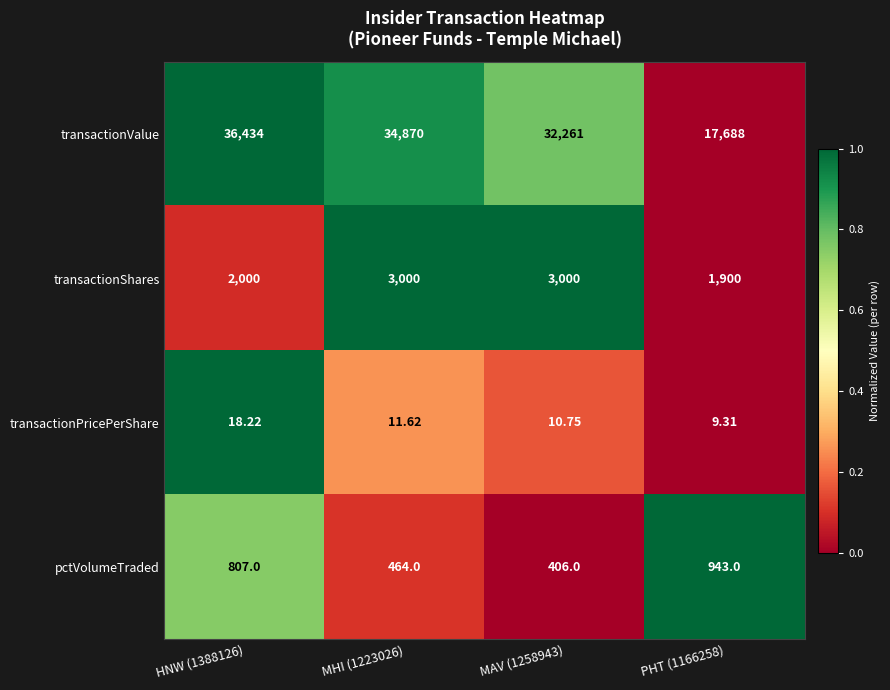

List the series in order of their peak value, lowest first.

transactionPricePerShare, pctVolumeTraded, transactionShares, transactionValue